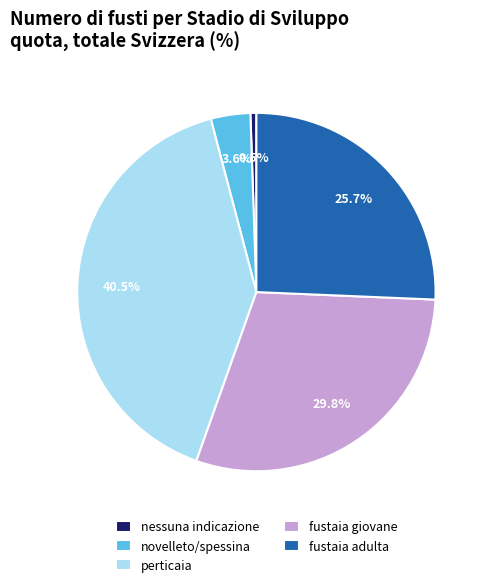

What percentage is NOT represented by novelleto/spessina?

96.4%